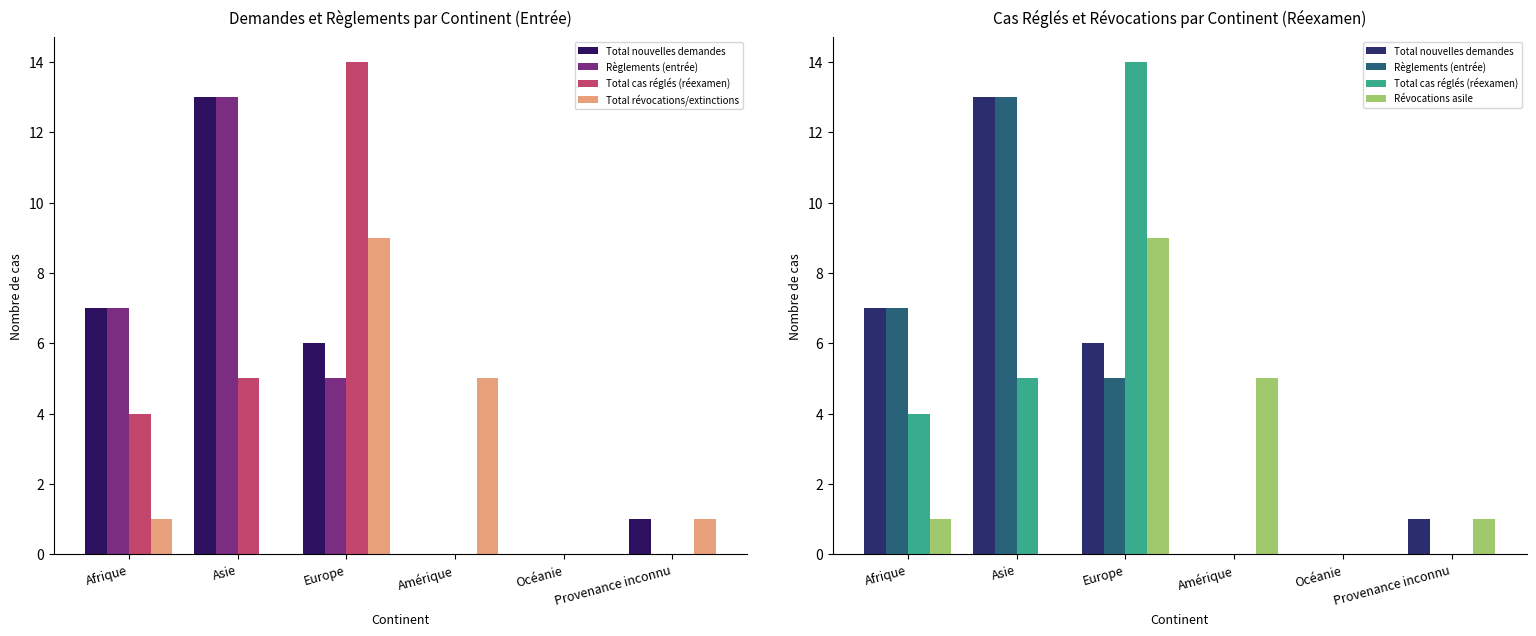

Where is Total révocations/extinctions nearest to the value 4?

Amérique